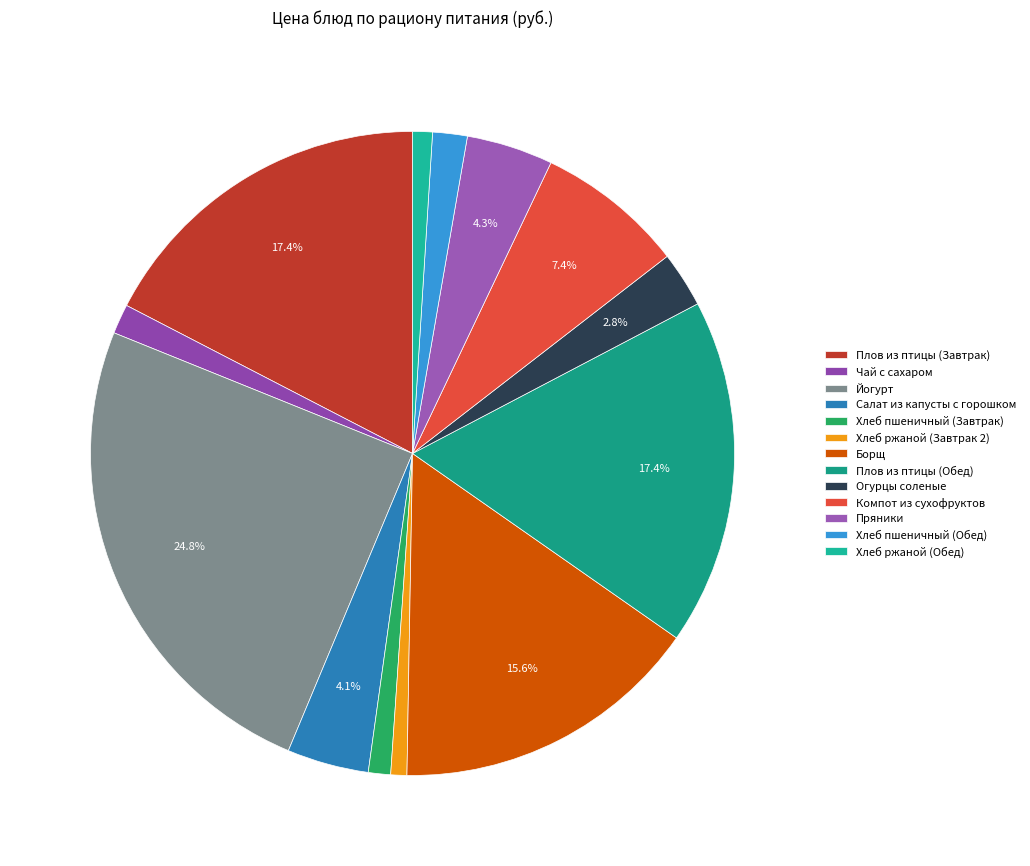

The Огурцы соленые slice represents 3% of the pie. True or false?

True